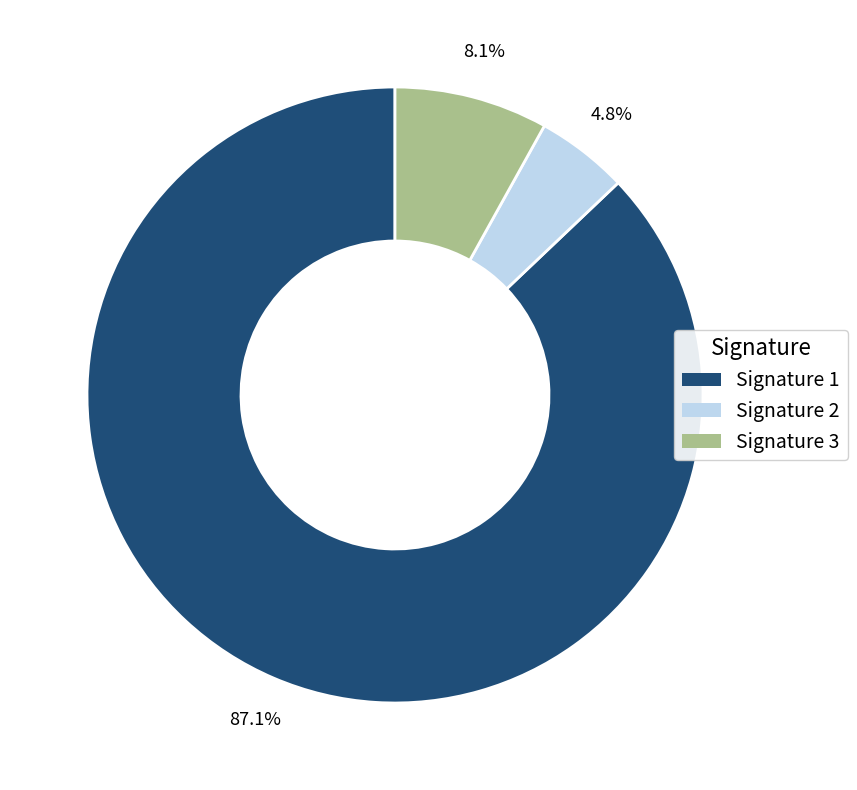

What portion of the pie excludes Signature 1?

12.9%